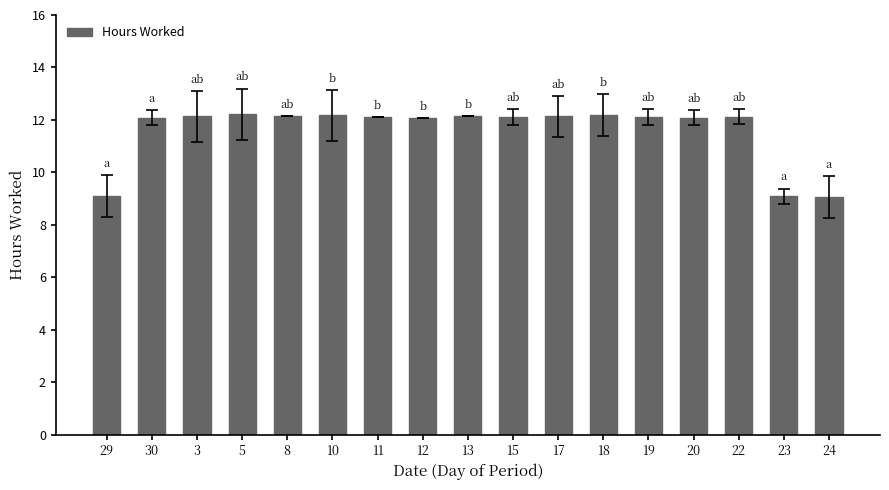

What is the value of the 8th bar from the left?

12.1